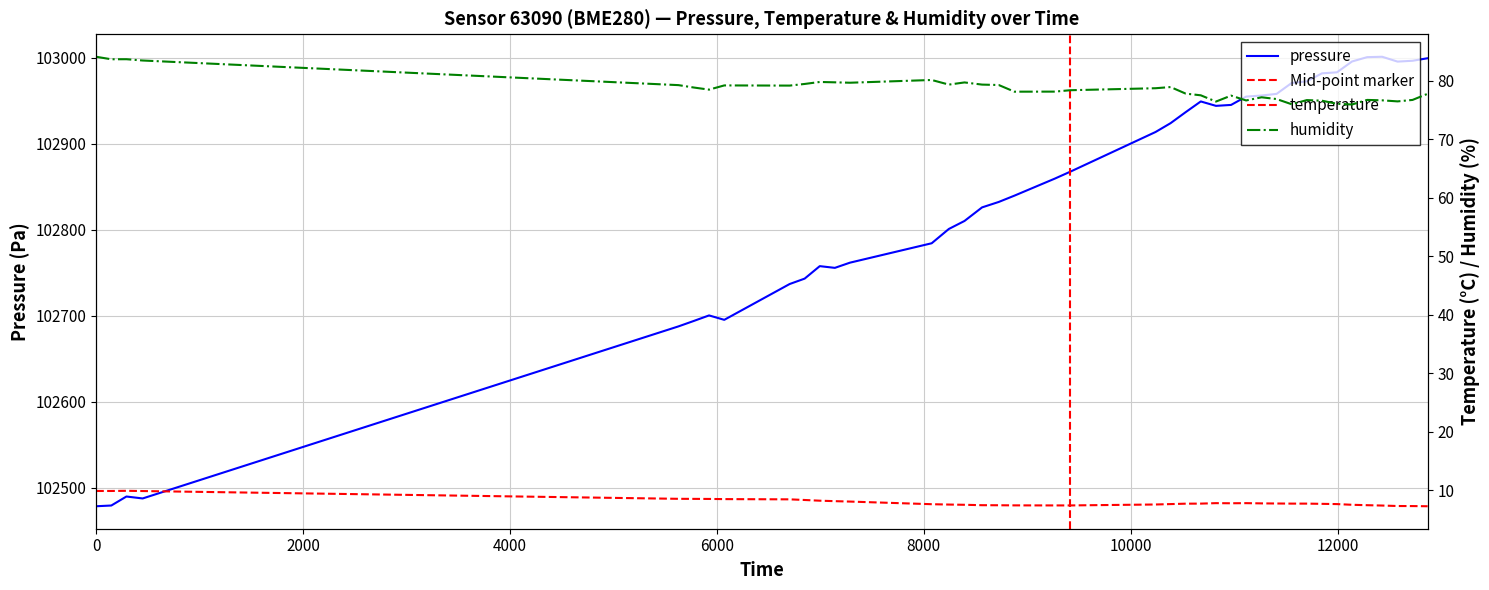

What is the highest value of the pressure series?

103000.9